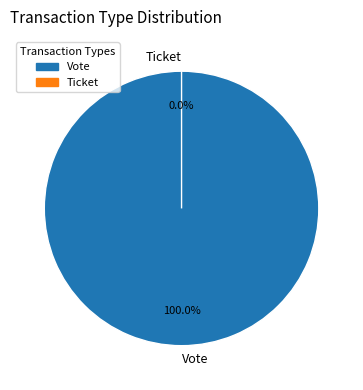

Which has a higher value, Vote or Ticket?

Vote